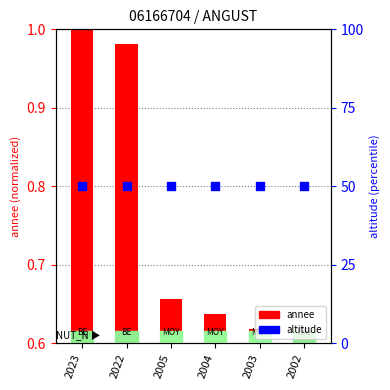

Which series contains the lowest Y value?

annee